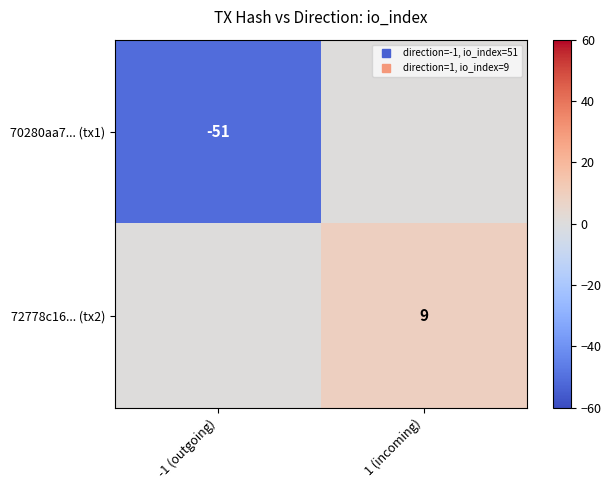

The value of 70280aa7... (tx1) at -1 (outgoing) is -51. True or false?

True